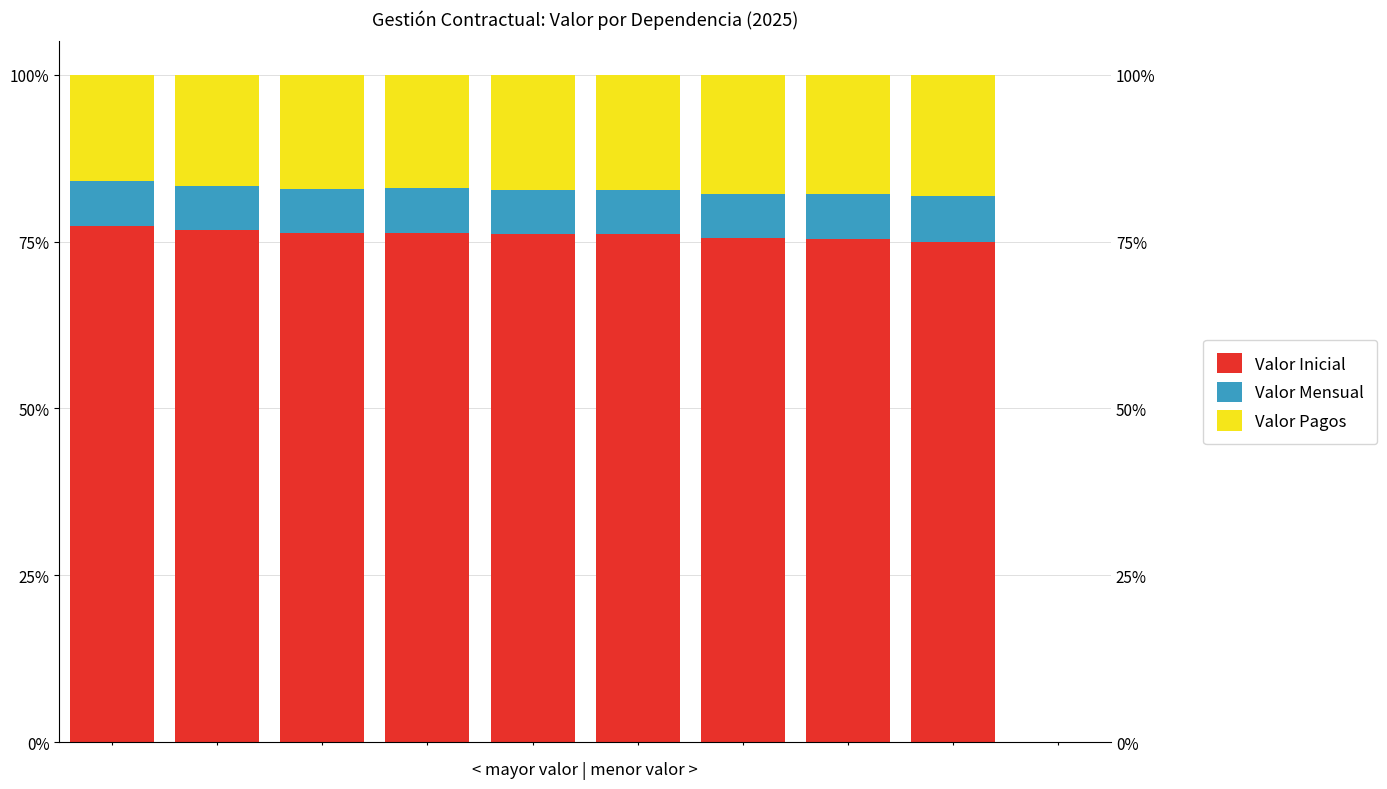

Is it true that Valor Inicial equals 75.5 at 6?

True